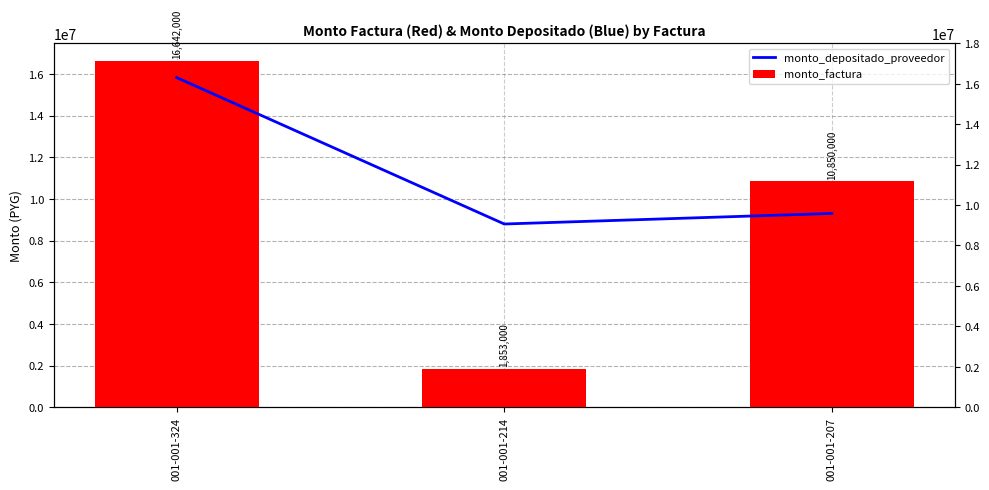

List the series in order of their peak value, highest first.

monto_factura, monto_depositado_proveedor